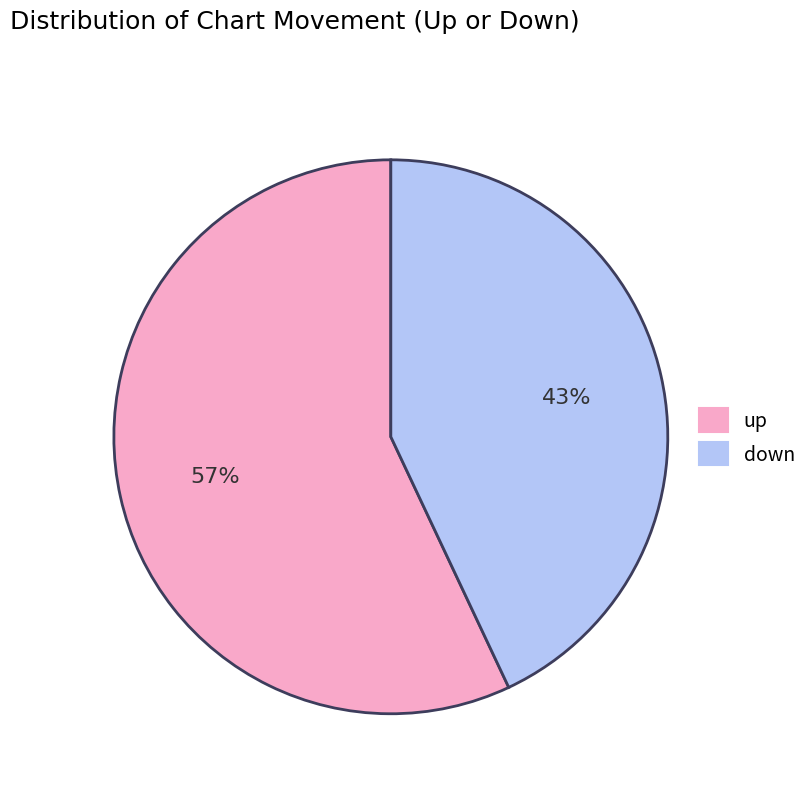

To the nearest percent, what percentage of the pie is up?

57%